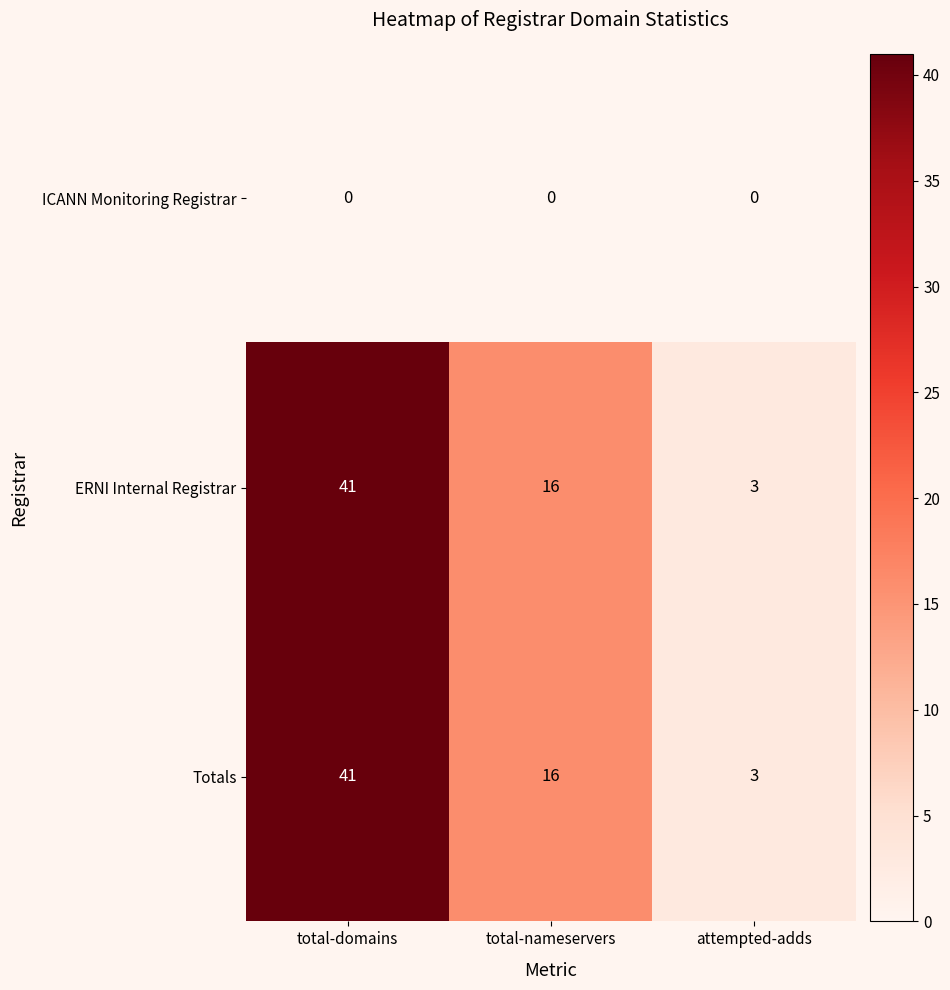

How many data points in ERNI Internal Registrar are less than 16?

1